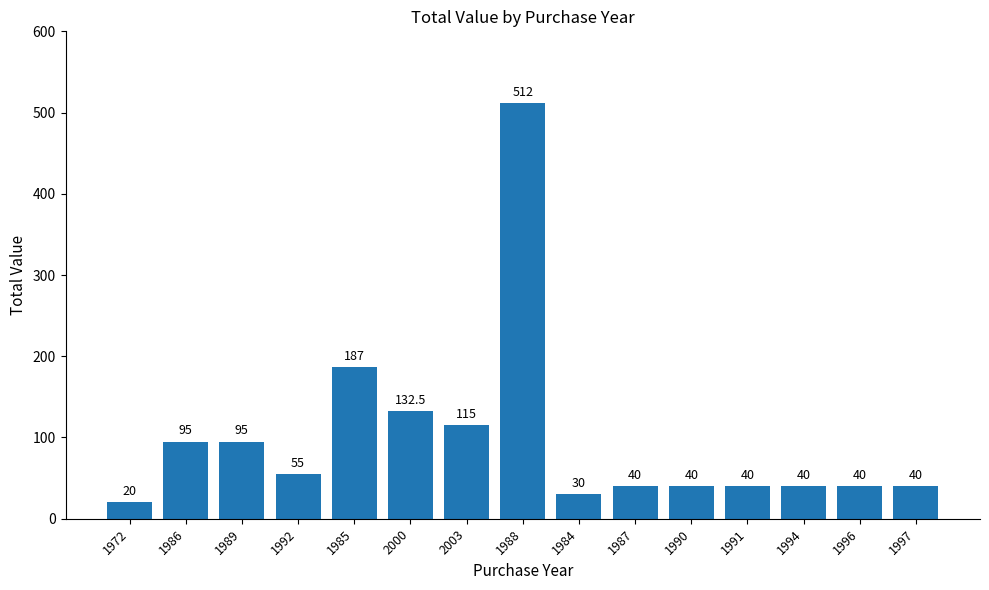

What is the sum of the values at 1992 and 1996?

95.0